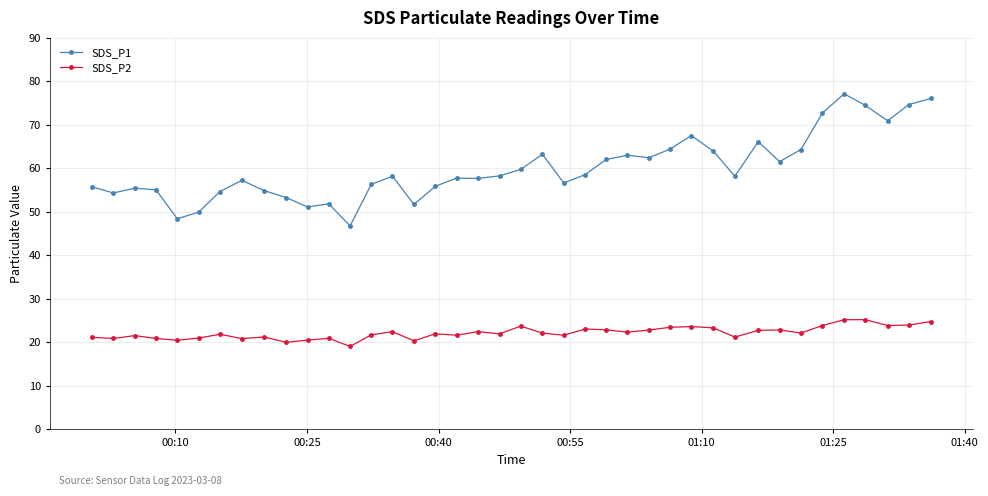

What is the value of the SDS_P2 point at the 13th from the left?

19.0